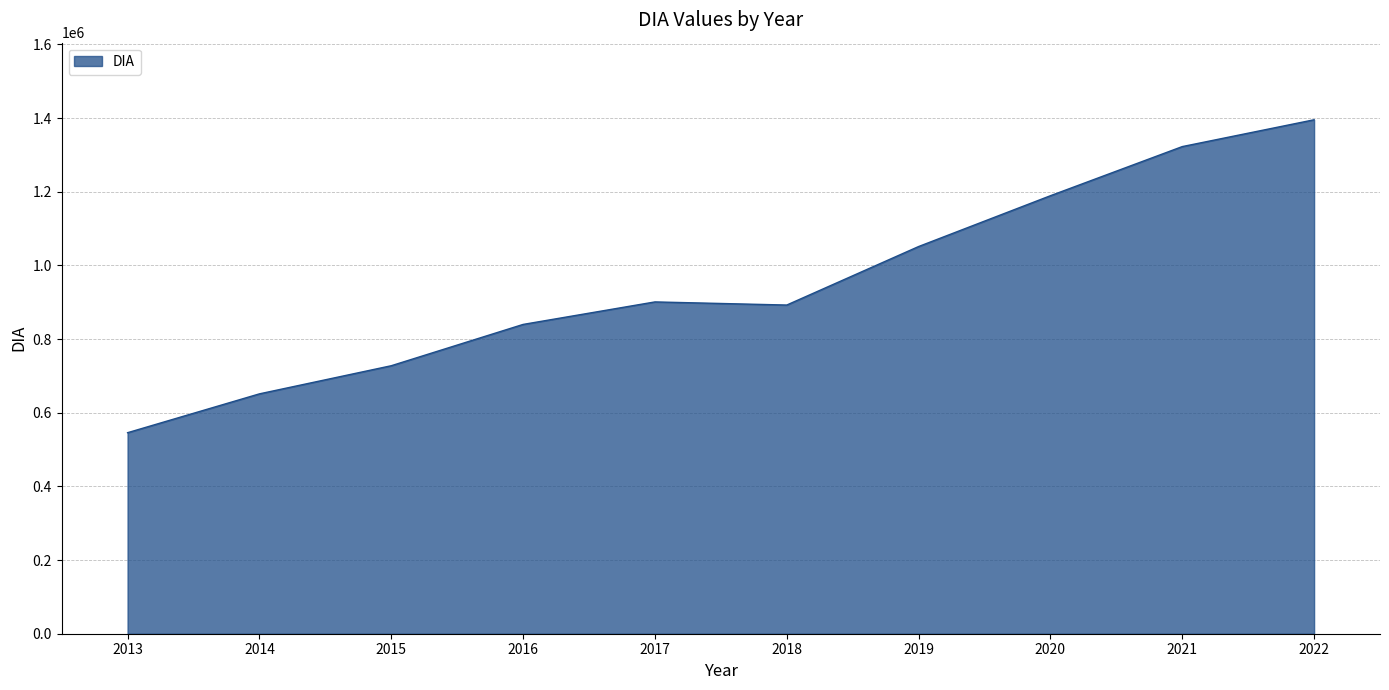

Reading right to left, what are all the values shown in this chart?

1395352.8	1322527.8	1189138.1	1051174.0	892342.1	900827.0	839725.1	727582.2	651222.0	545751.3